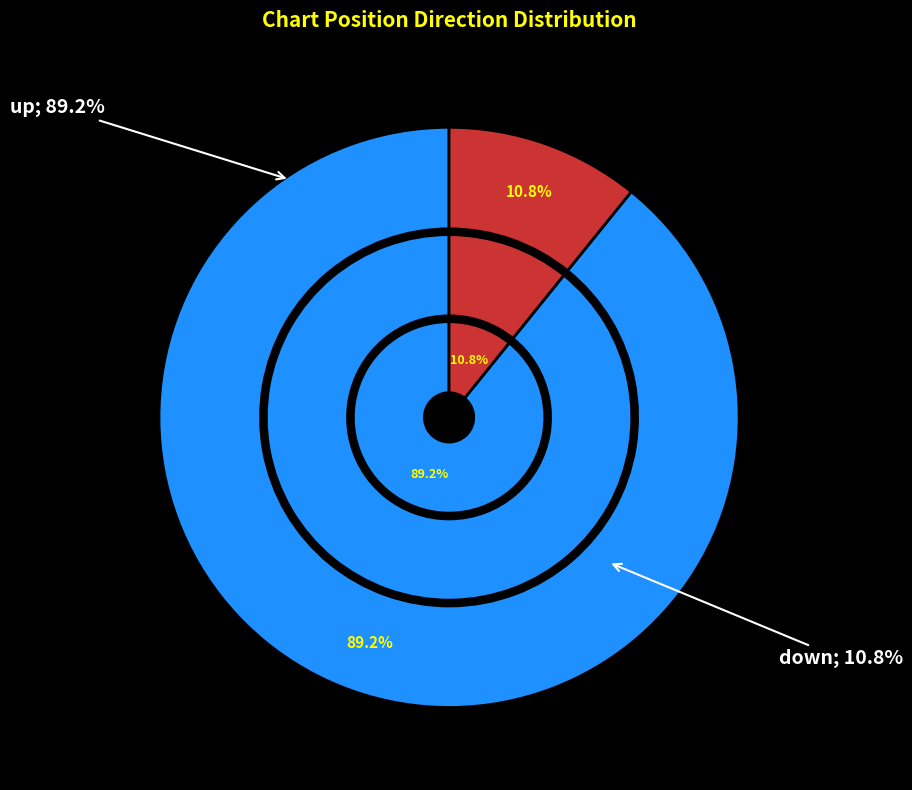

To the nearest percent, what is the combined percentage of down and up?

100%